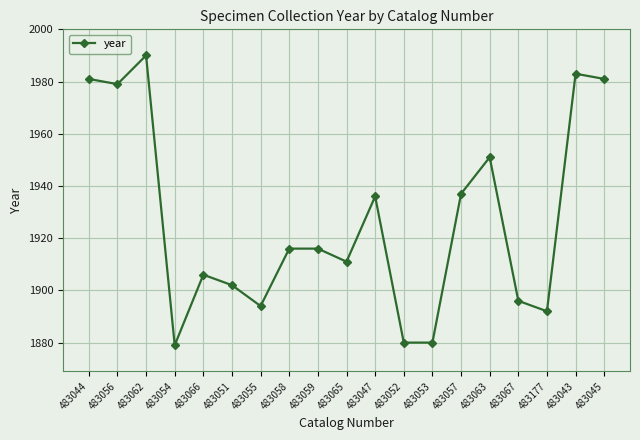

Reading left to right, transcribe all the data shown in this chart.

483044=1981	483056=1979	483062=1990	483054=1879	483066=1906	483051=1902	483055=1894	483058=1916	483059=1916	483065=1911	483047=1936	483052=1880	483053=1880	483057=1937	483063=1951	483067=1896	483177=1892	483043=1983	483045=1981